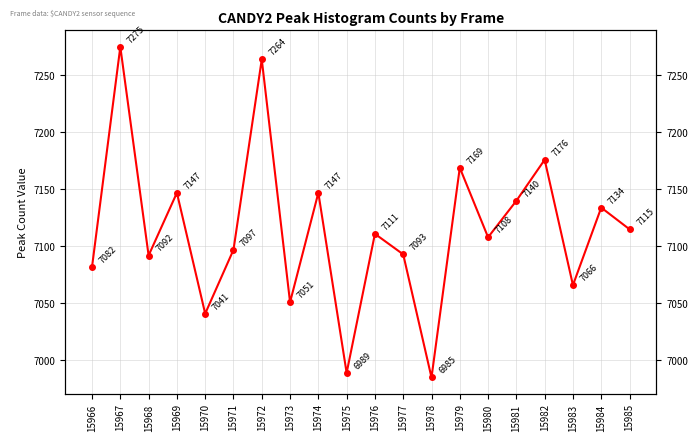

What is the approximate value at 15983, to the nearest 5?

7065